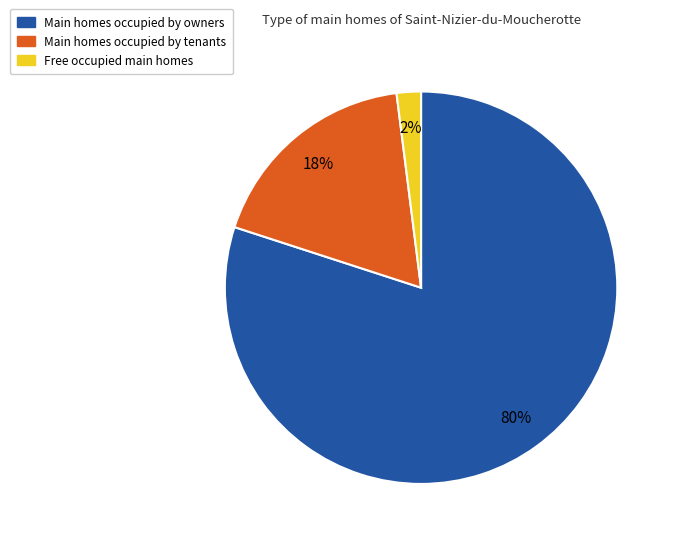

Does any single category account for the majority?

Yes